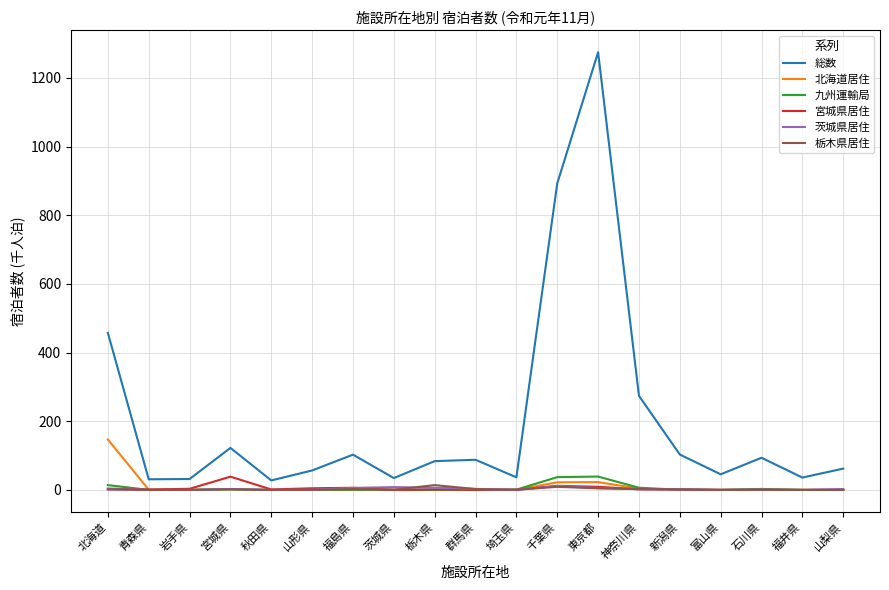

At which label is 総数 closest to 651?

北海道